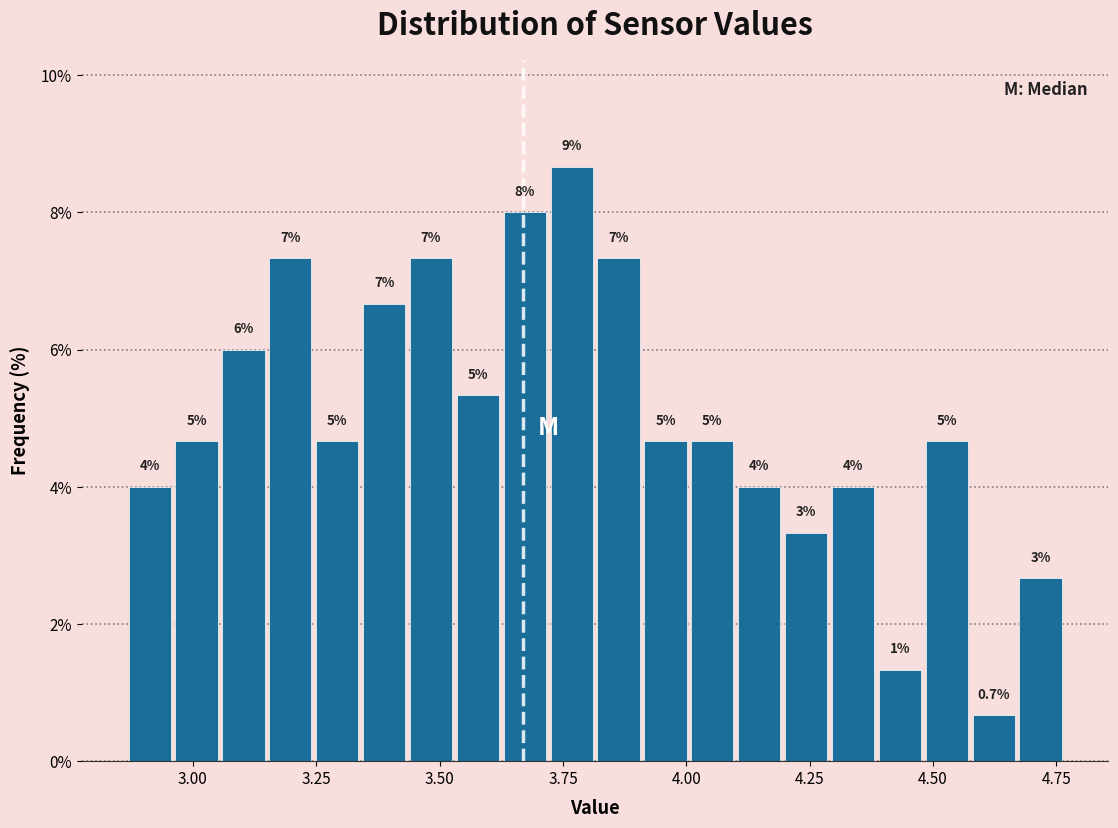

Read against the x-axis, roughly where is the centre of the tallest bar?

3.75